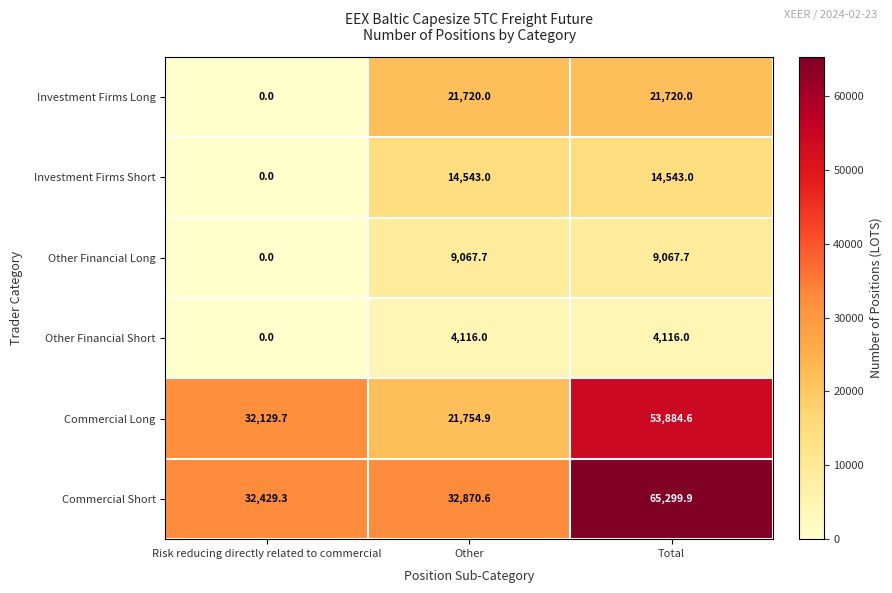

The Commercial Short series shows 65299.9 at Total. True or false?

True